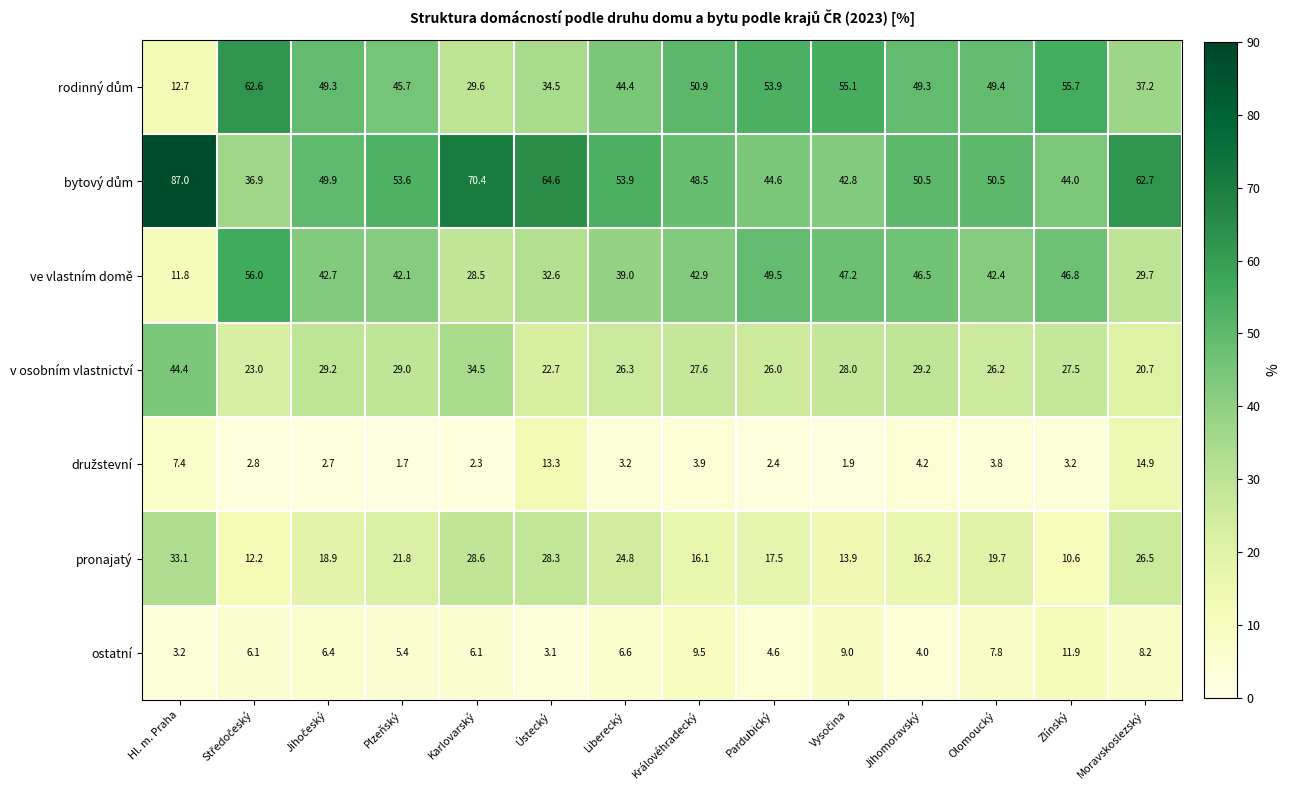

Which series changed the most between Liberecký and Pardubický?

ve vlastním domě